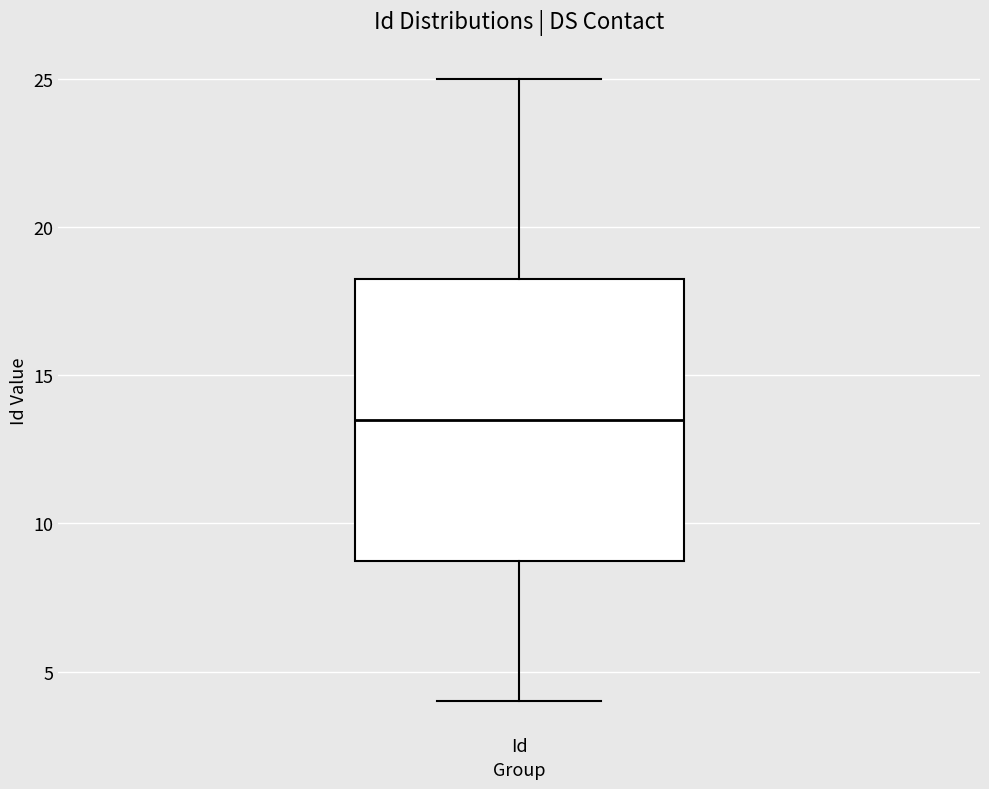

Transcribe this box plot: give where the median line is, the range the box spans, and where the two whiskers end, as read against the y-axis. The values are not printed on the chart, so give them approximately, as read against the axis.

median 13.5, box 9.0 to 18.5, whiskers 4.0 to 25.0